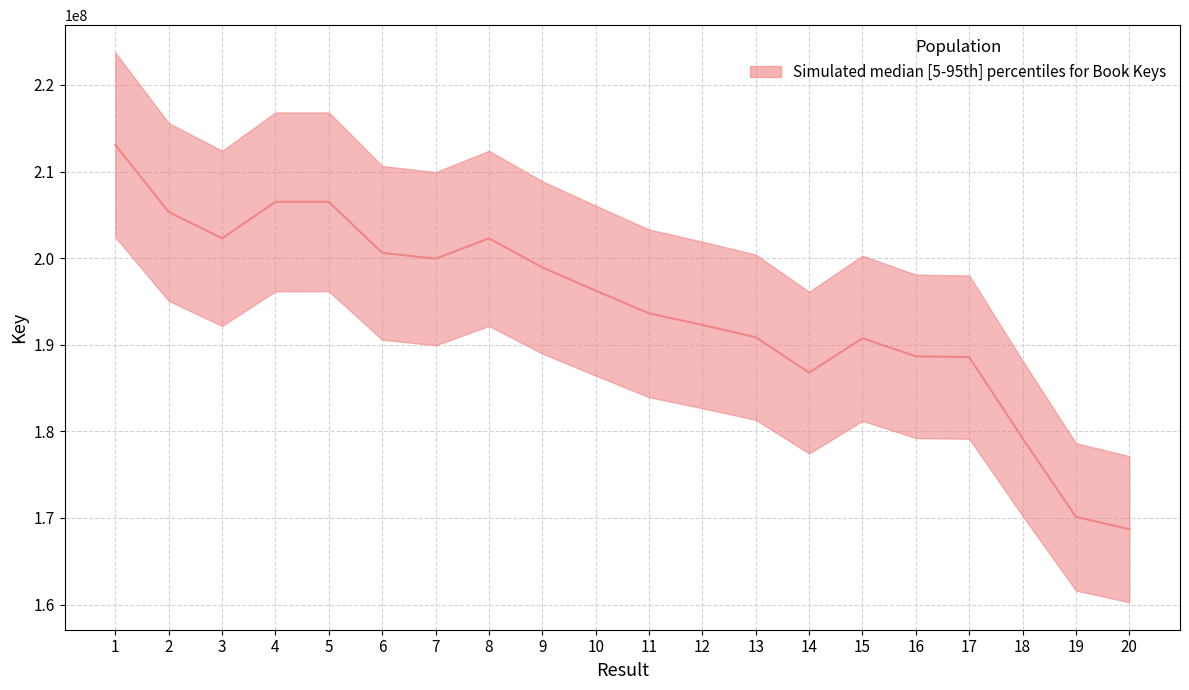

What is the greatest value displayed?

213075537